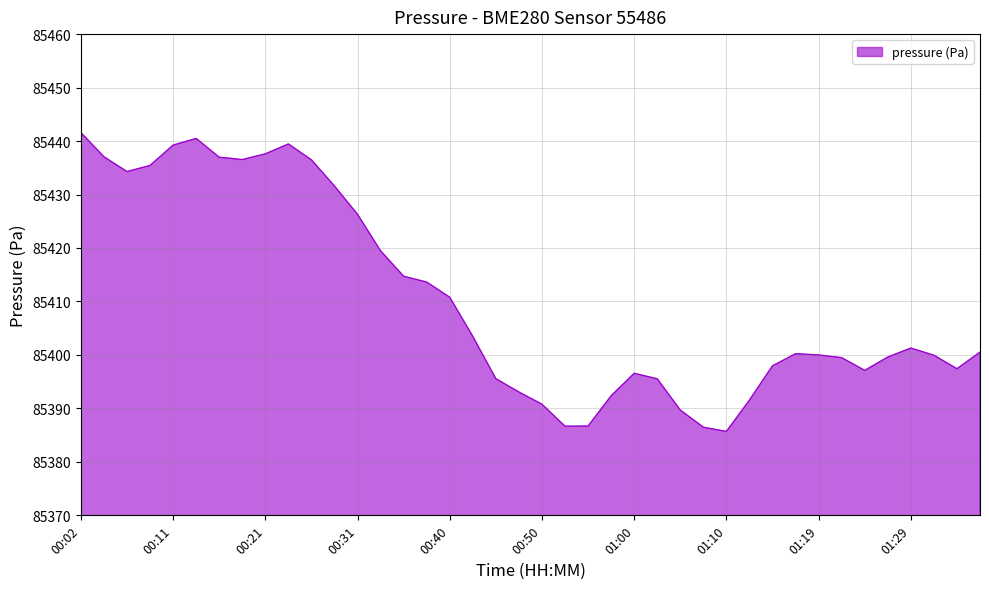

What is the maximum value shown in the chart?

85441.6